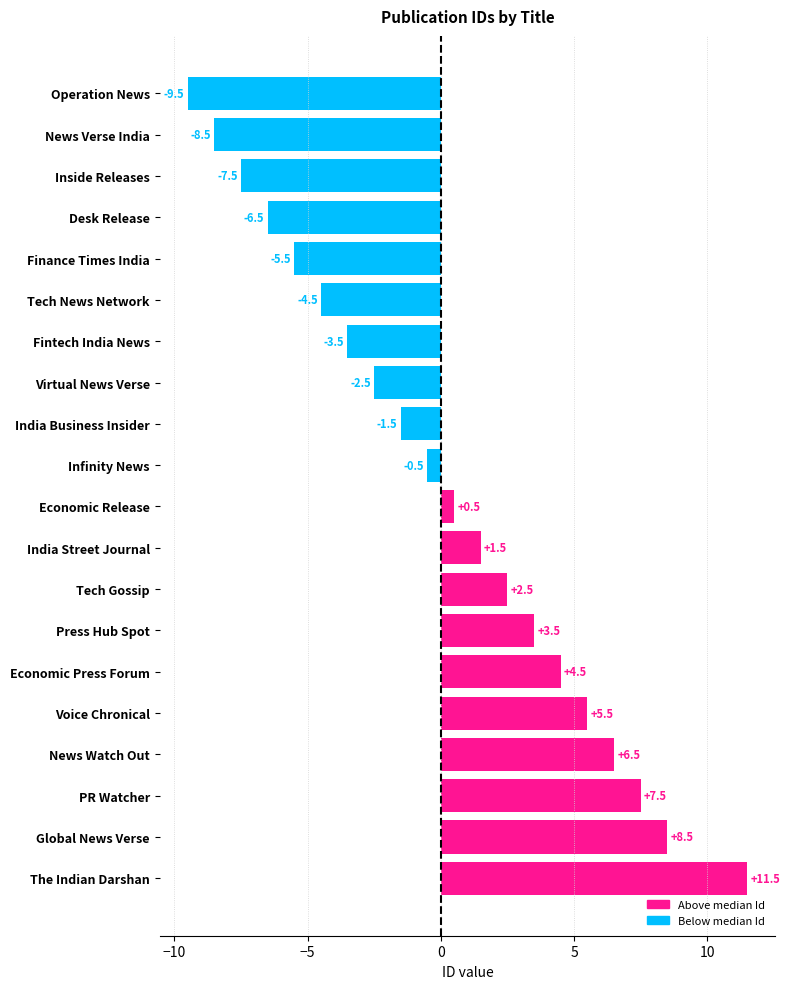

Rank the categories by value from lowest to highest.

Operation News, News Verse India, Inside Releases, Desk Release, Finance Times India, Tech News Network, Fintech India News, Virtual News Verse, India Business Insider, Infinity News, Economic Release, India Street Journal, Tech Gossip, Press Hub Spot, Economic Press Forum, Voice Chronical, News Watch Out, PR Watcher, Global News Verse, The Indian Darshan